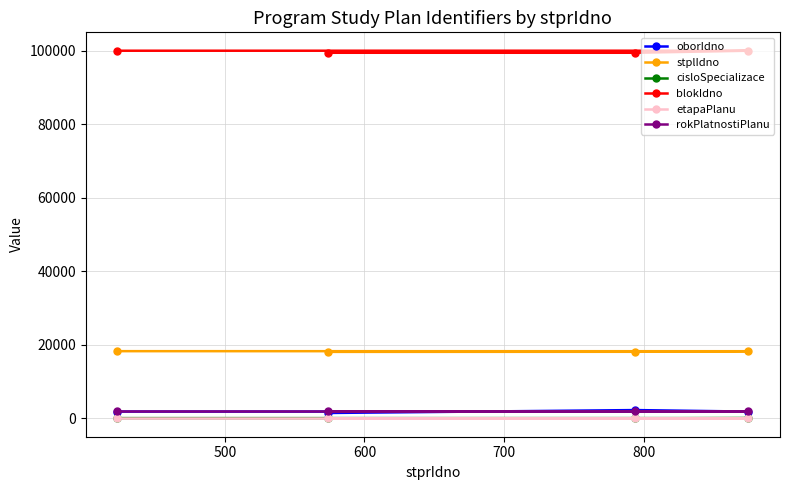

What is the value of the blokIdno point at the 3rd from the left?

99513